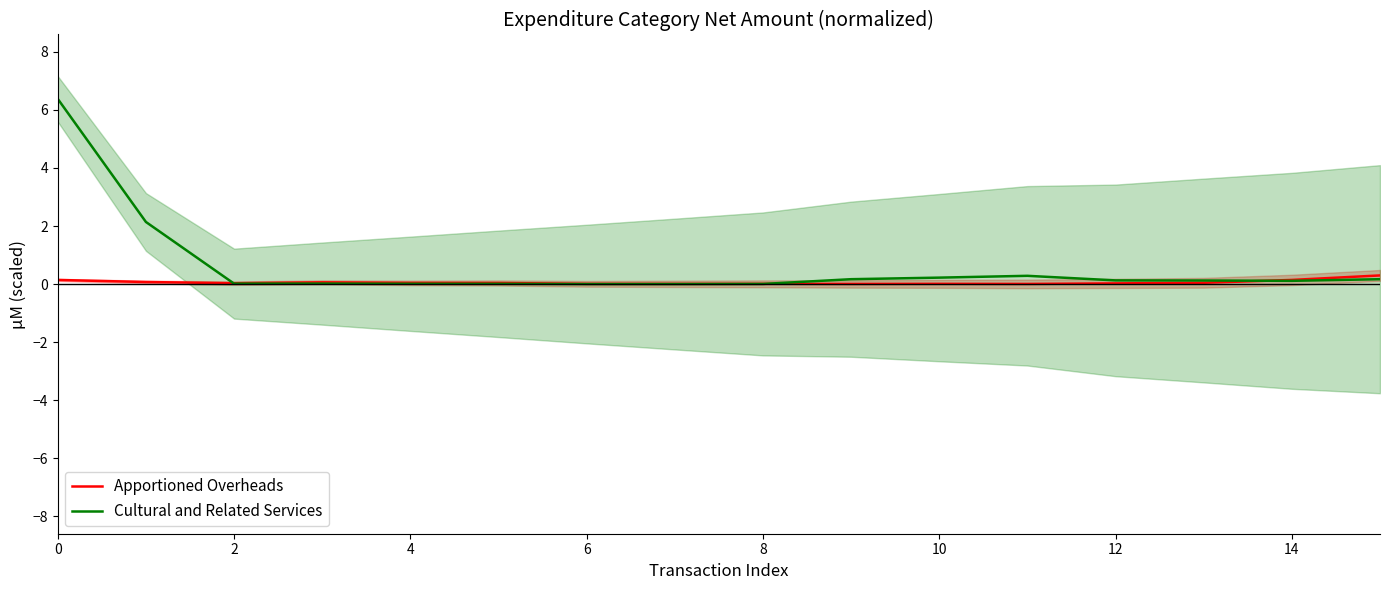

Which series has the largest total across all categories?

Cultural and Related Services